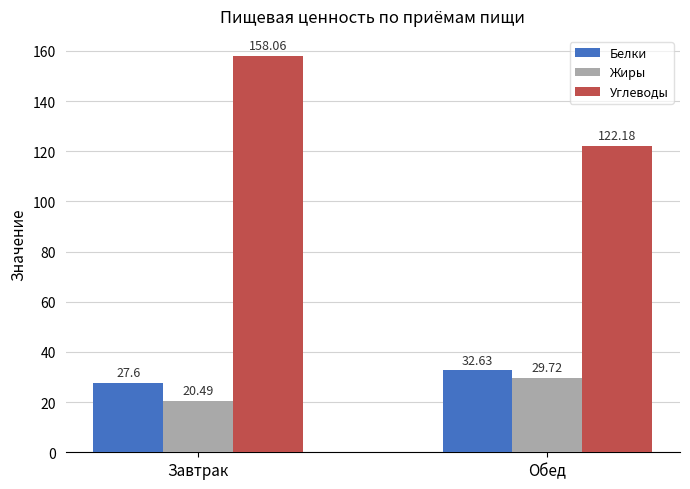

The Углеводы series shows 122.2 at Обед. True or false?

True